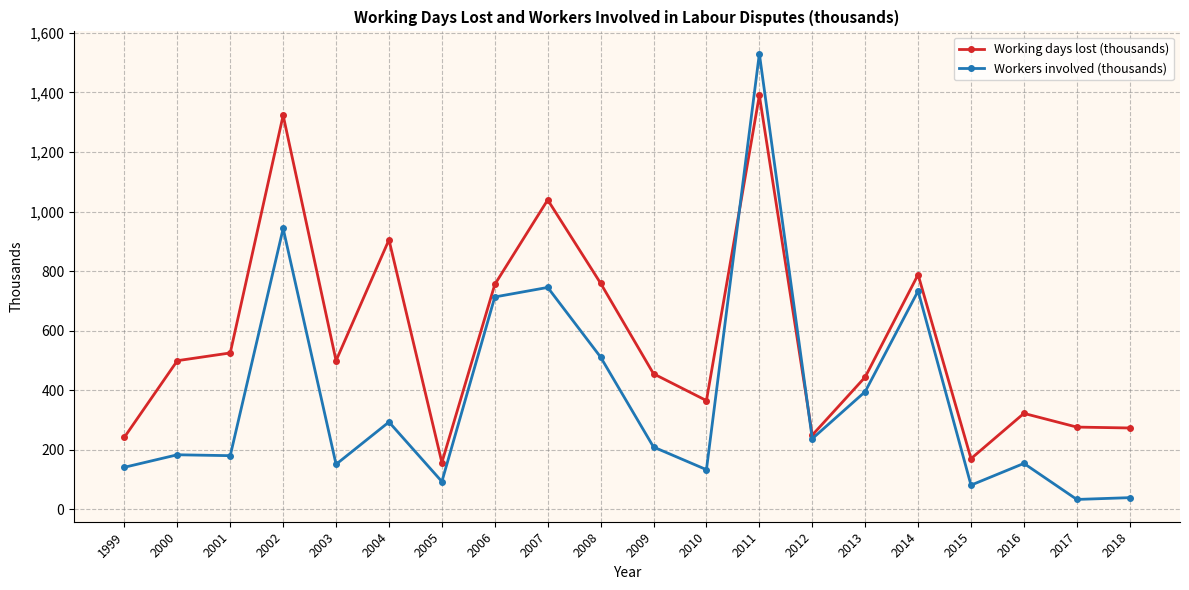

What is the average value of the Working days lost (thousands) series?

572